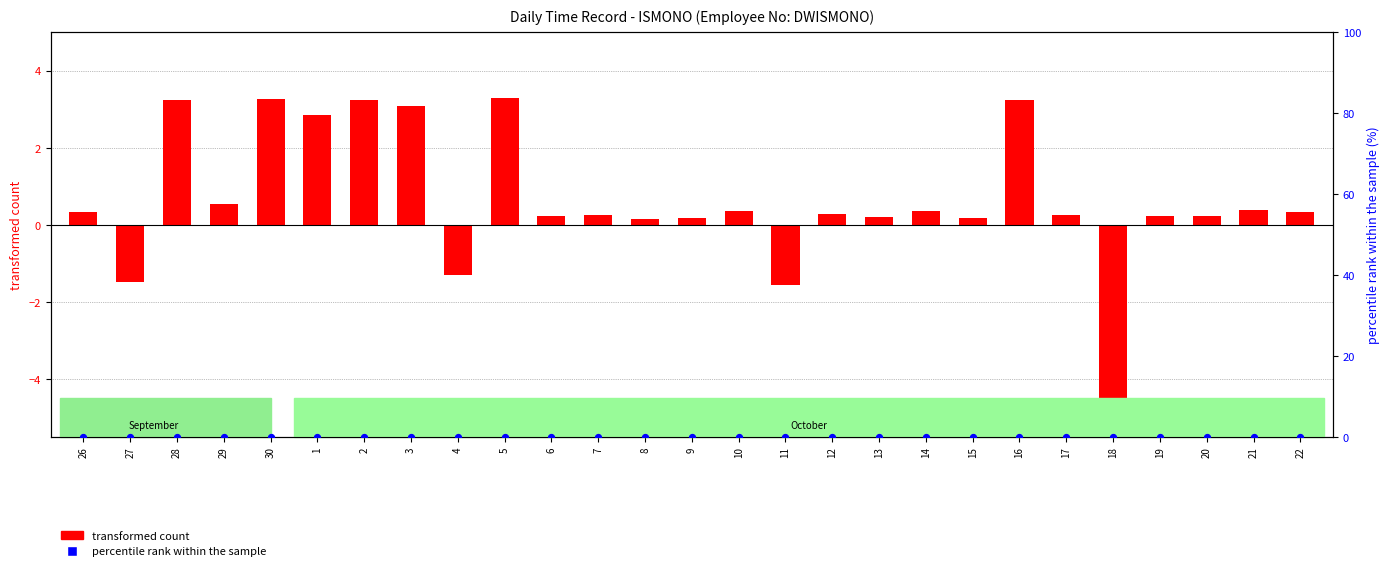

At which category is the sum across all series the highest?

5